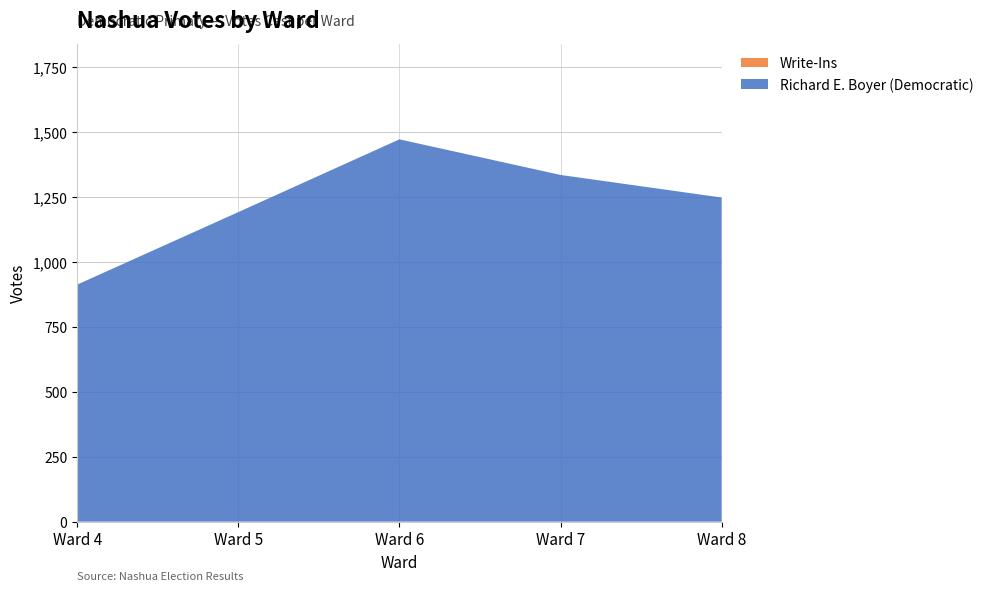

Reading left to right, list all the values displayed in this chart.

Richard E. Boyer (Democratic): Ward 4=912	Ward 5=1191	Ward 6=1471	Ward 7=1334	Ward 8=1247
Write-Ins: Ward 4=0	Ward 5=0	Ward 6=0	Ward 7=0	Ward 8=0